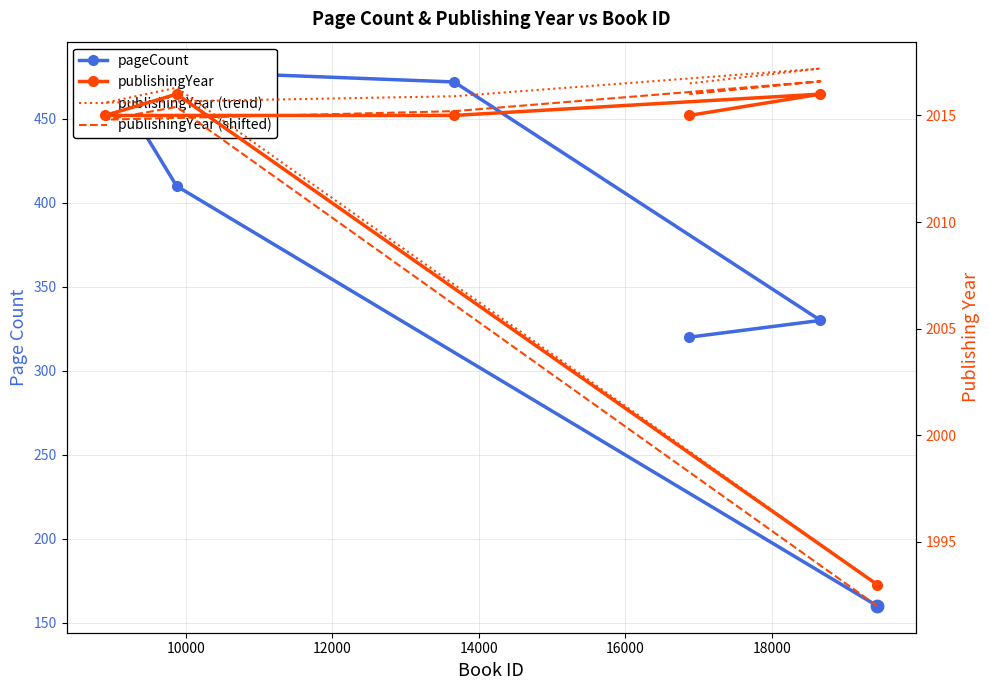

Where does the publishingYear (trend) series first go above 2016?

10000